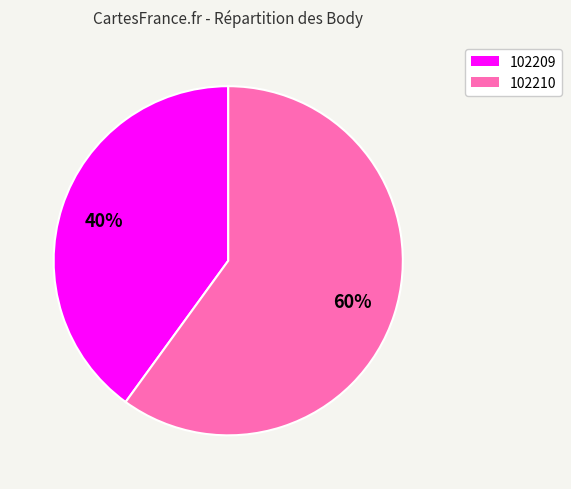

What percentage is the 102210 slice, to the nearest percent?

60%